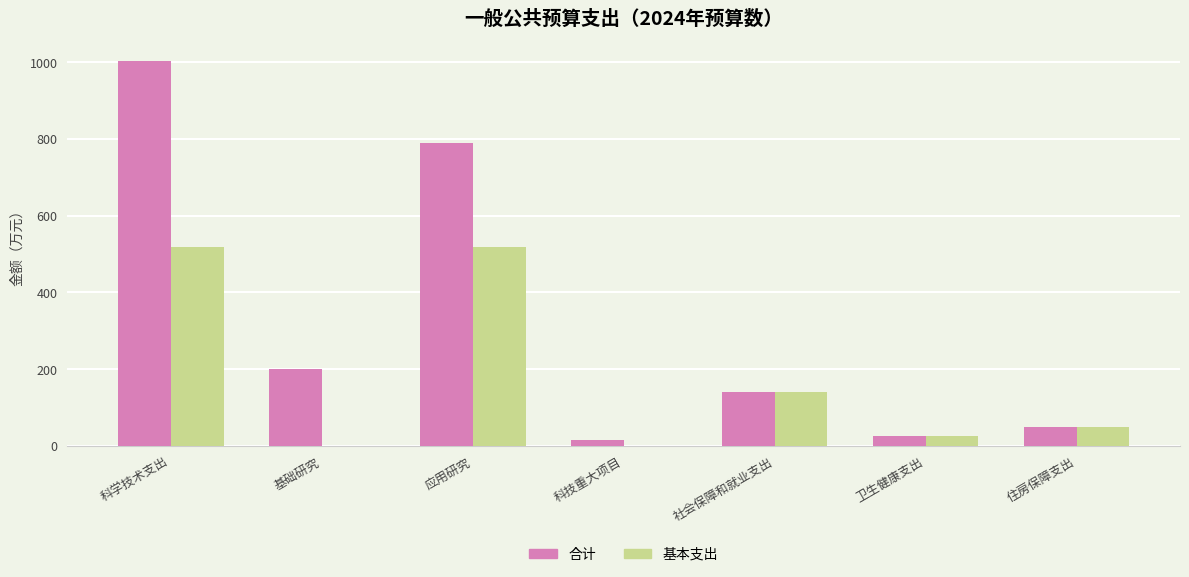

The value of 合计 at 应用研究 is 260.5. True or false?

False